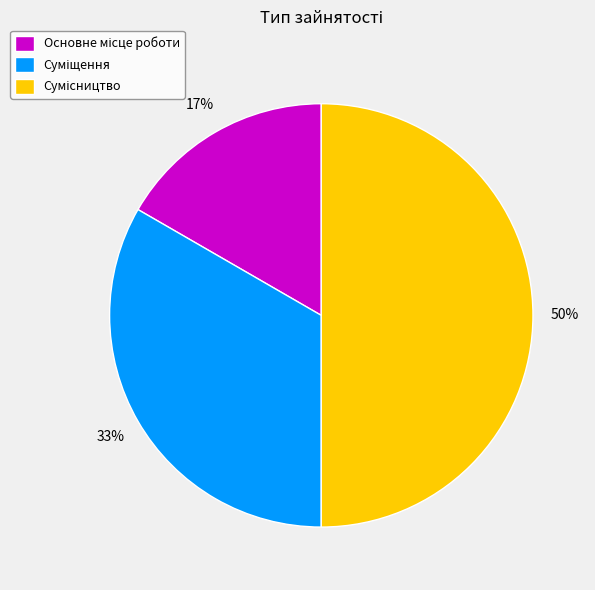

How many segments does this pie chart have?

3